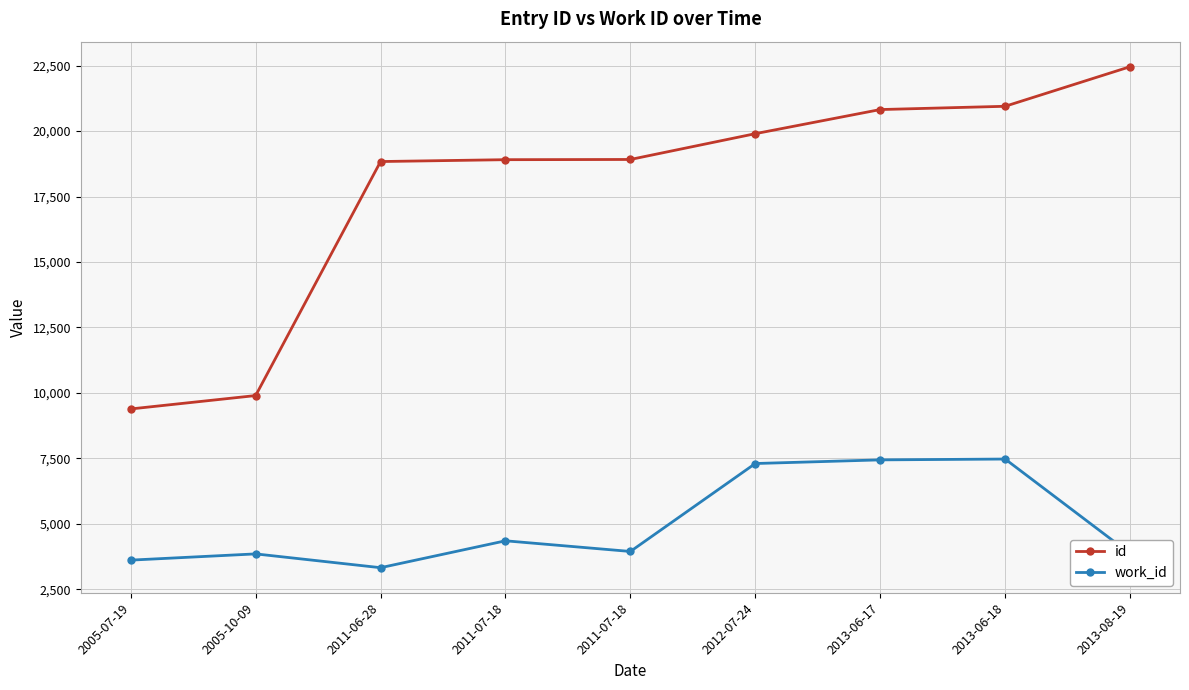

Which series has the largest total across all categories?

id